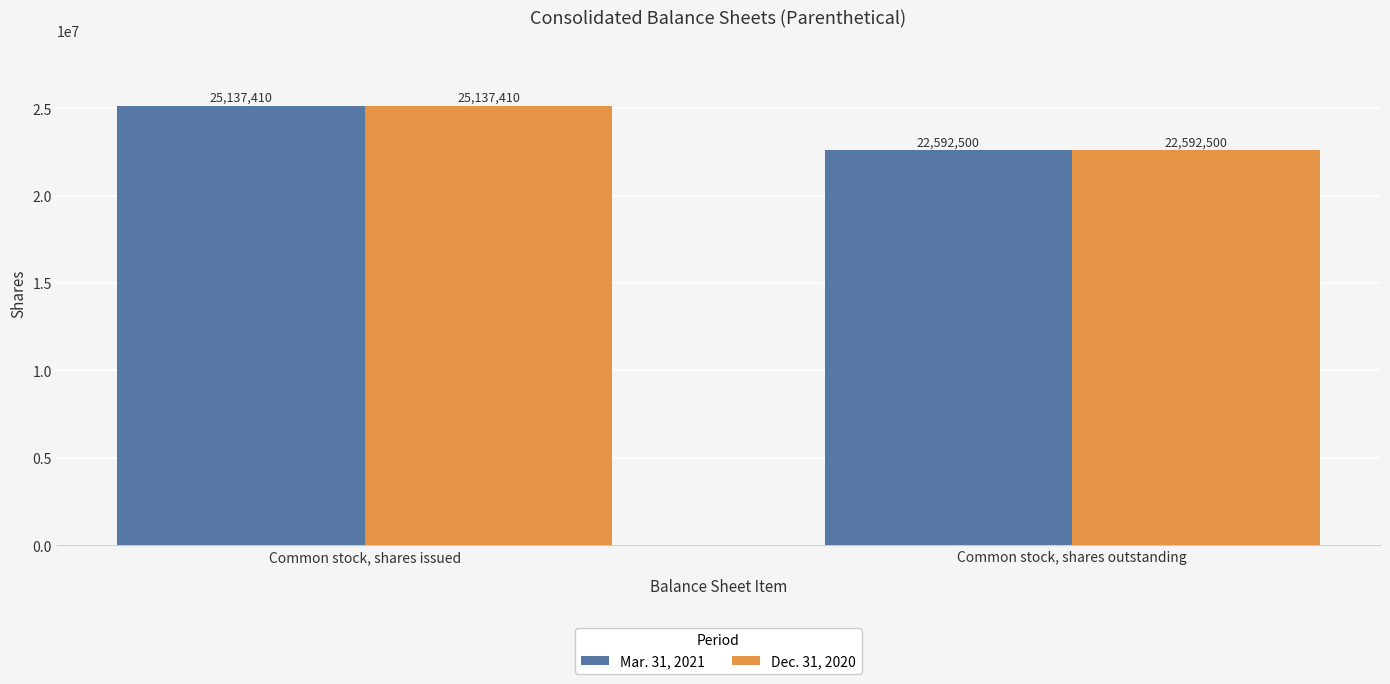

Read the Dec. 31, 2020 value at Common stock, shares outstanding, to the nearest 100.

22592500